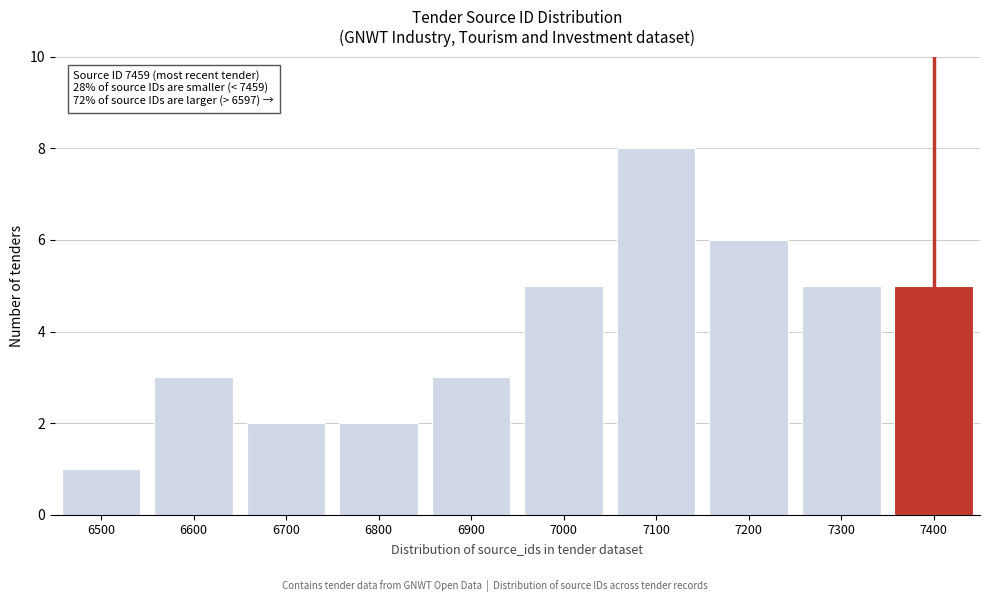

Reading right to left, what are all the values shown in this chart?

7400=5	7300=5	7200=6	7100=8	7000=5	6900=3	6800=2	6700=2	6600=3	6500=1